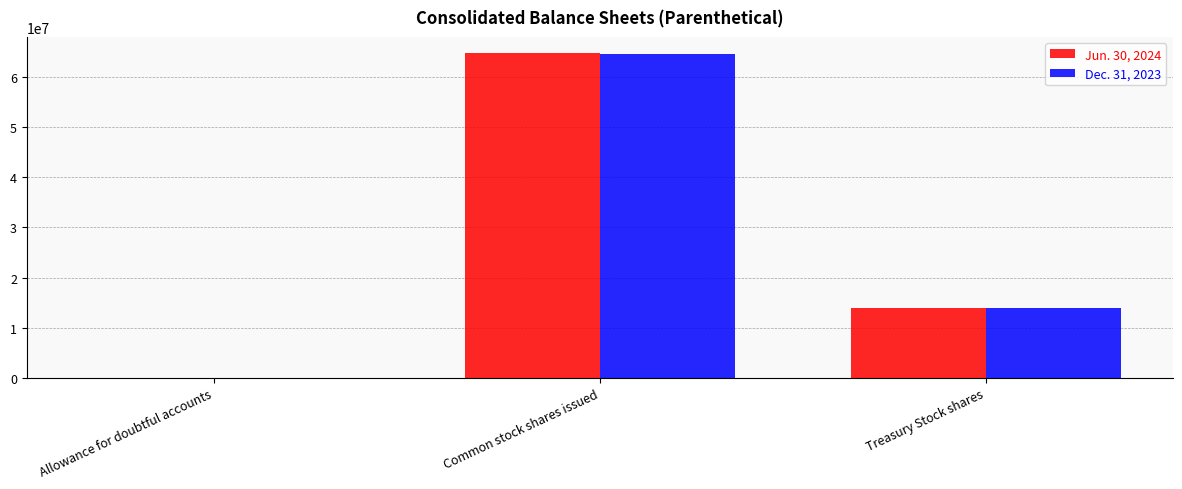

The Jun. 30, 2024 series shows 64679095 at Common stock shares issued. True or false?

True